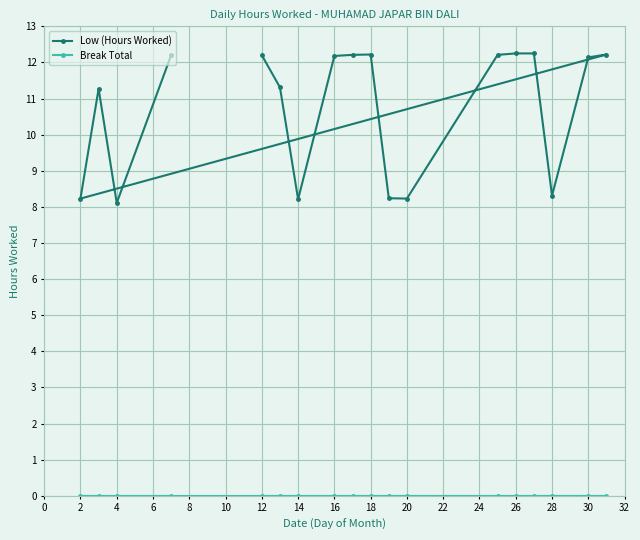

Which series has the largest total across all categories?

Low (Hours Worked)